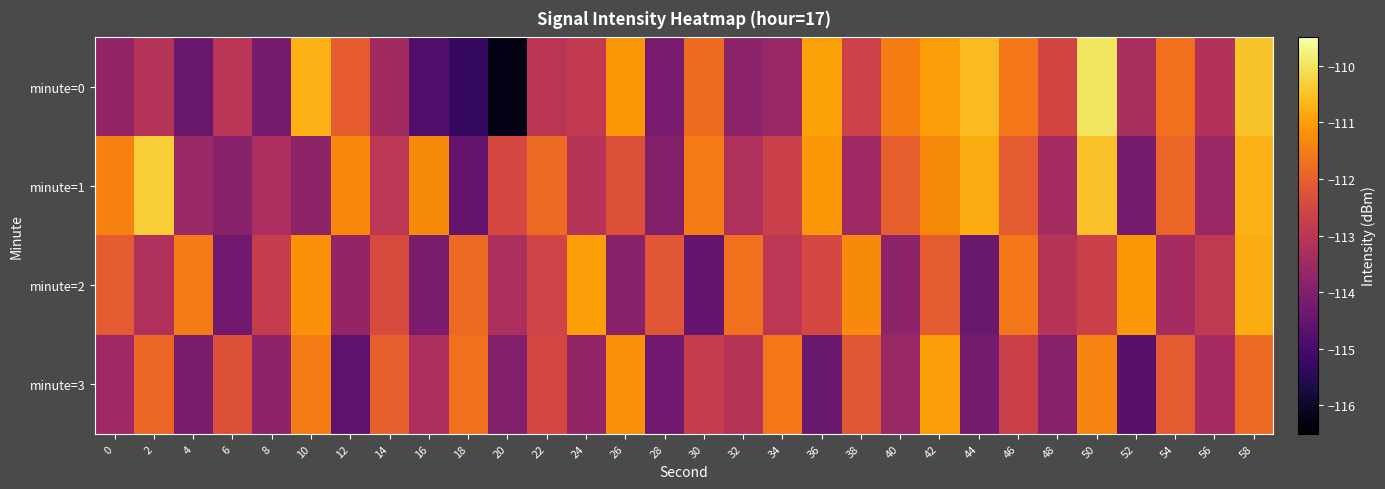

Count the number of categories in the chart.

30